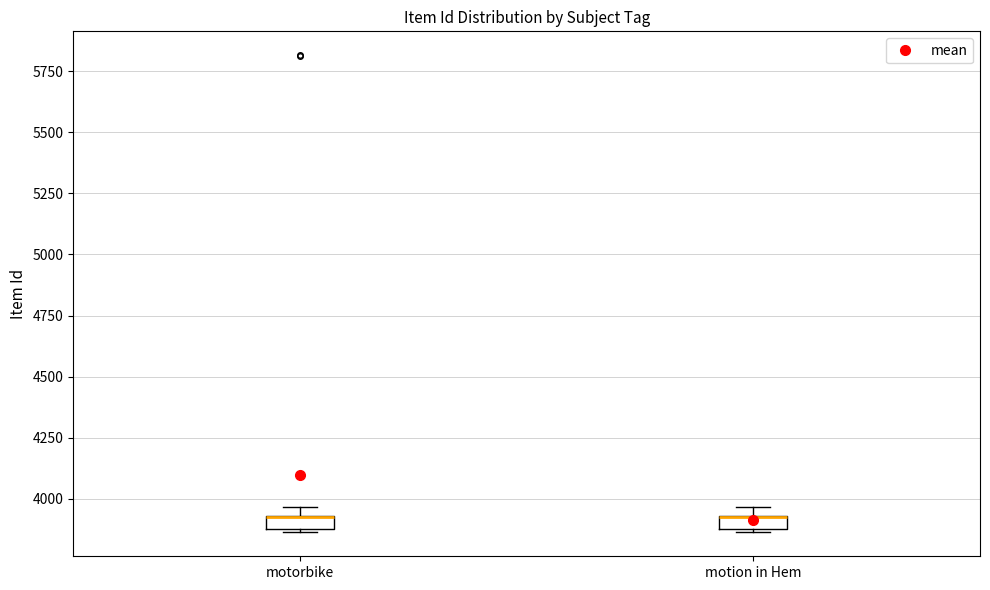

Where is the lower edge of the box for motion in Hem on the y-axis? The values are not printed on the chart, so give them approximately, as read against the axis.

3900